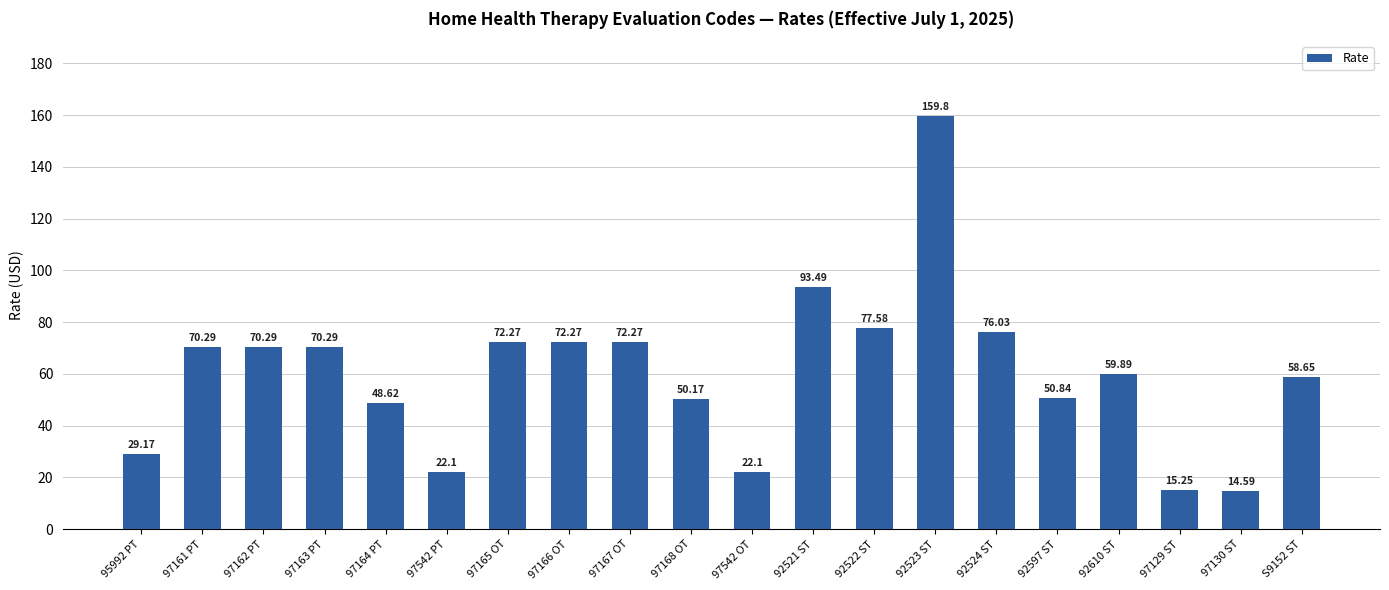

What is the difference between the values at 97542 OT and 97163 PT?

48.2